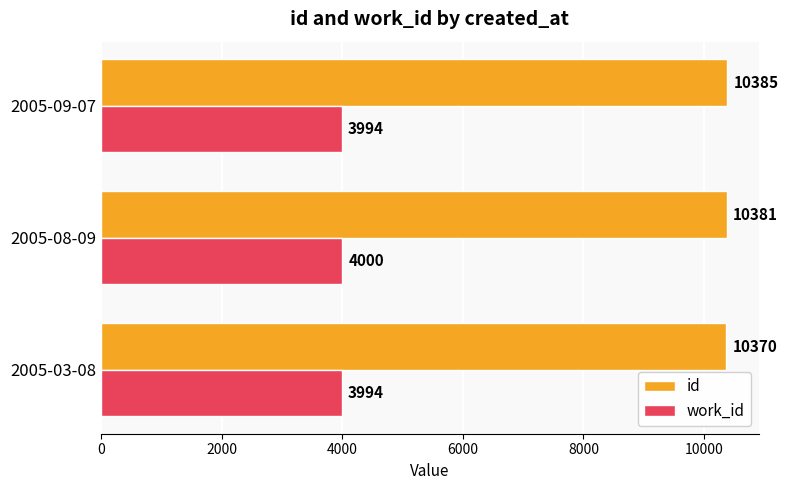

The value of id at 2005-08-09 is 14092. True or false?

False